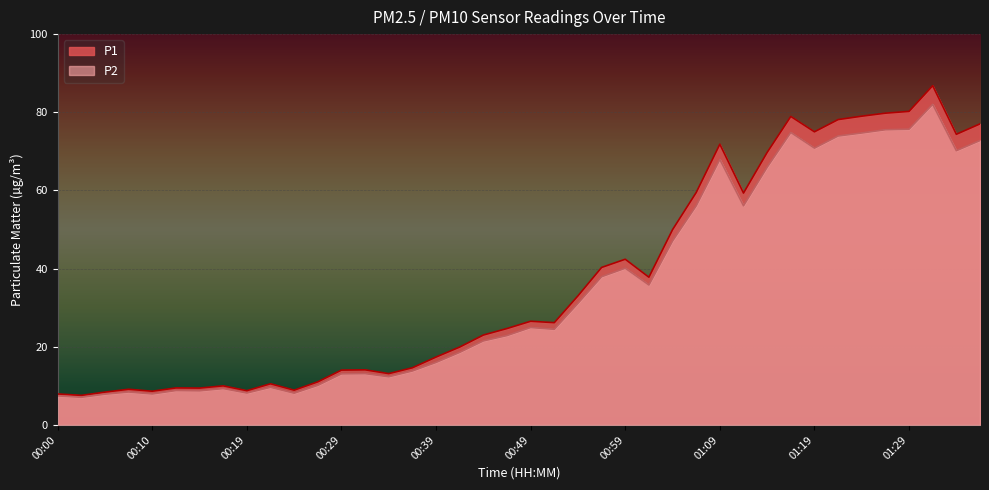

Which series has the widest spread of values?

P1